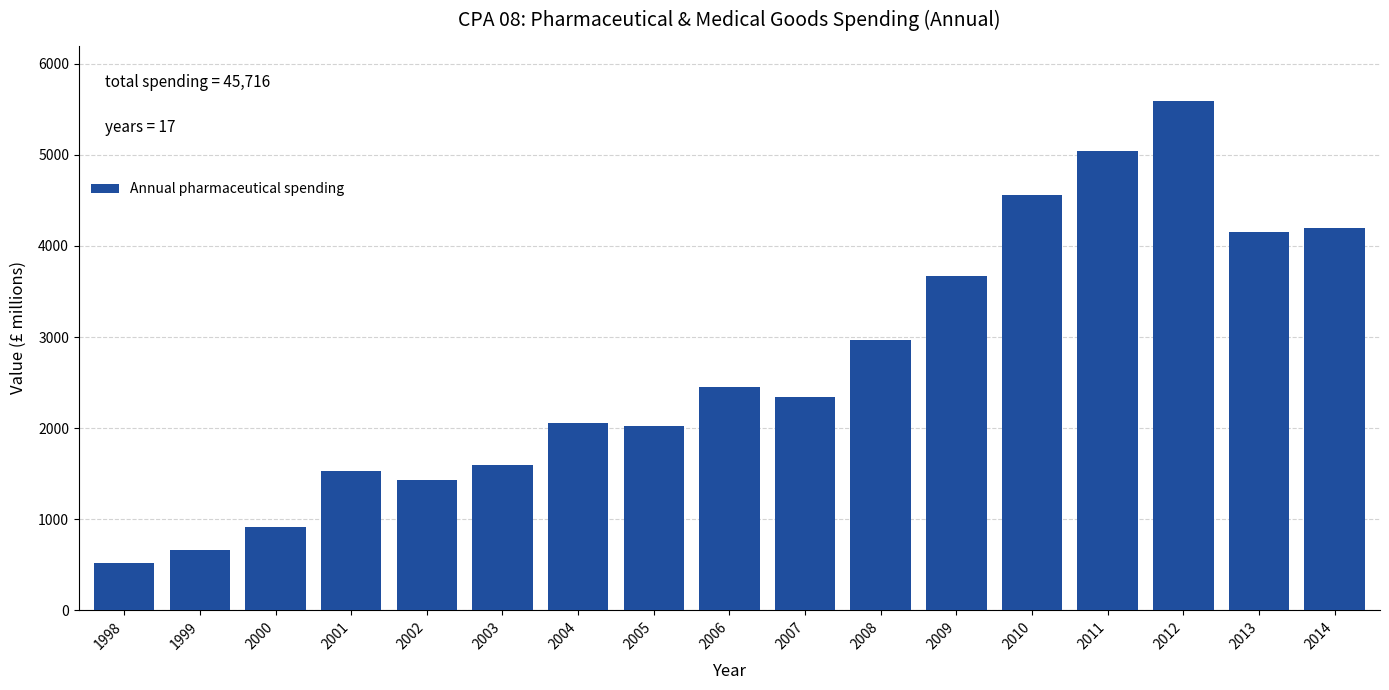

Reading left to right, transcribe all the data shown in this chart.

515	666	920	1529	1428	1601	2055	2022	2453	2343	2970	3667	4560	5039	5591	4159	4198